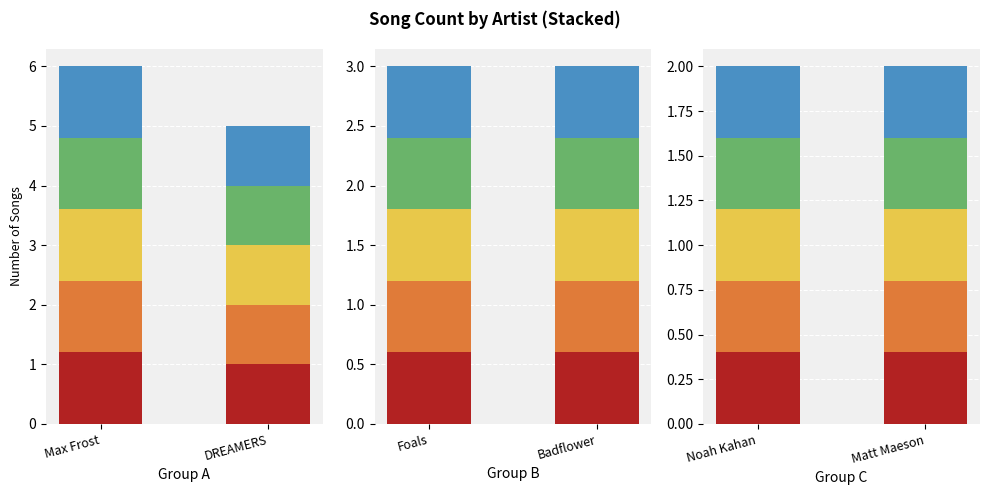

Where is seg3 nearest to the value 1?

DREAMERS